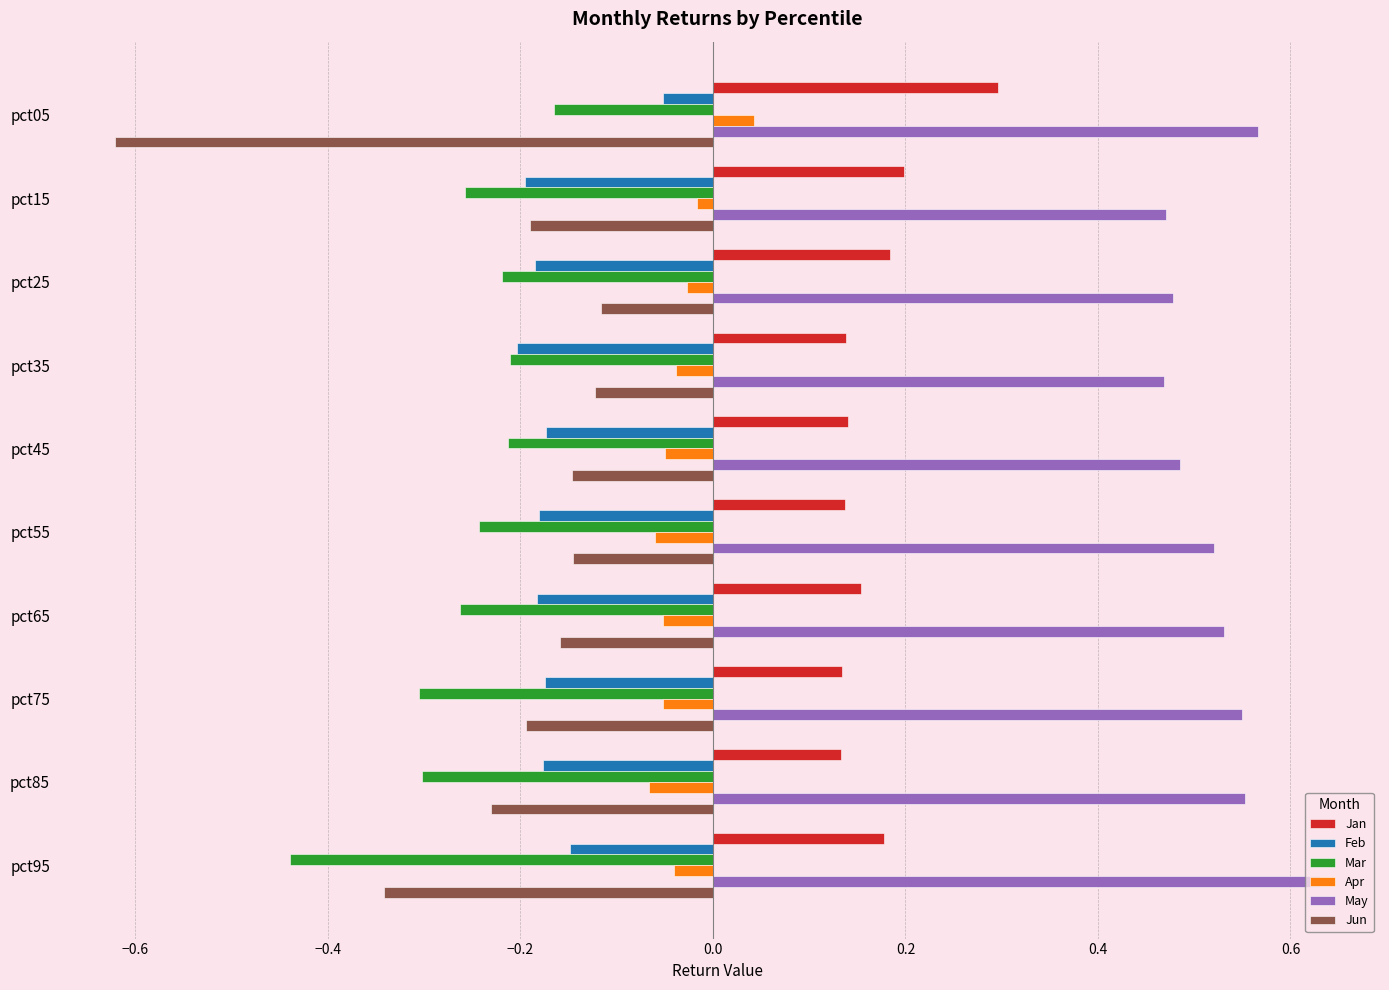

Is it true that Jan equals 0.0 at pct35?

False